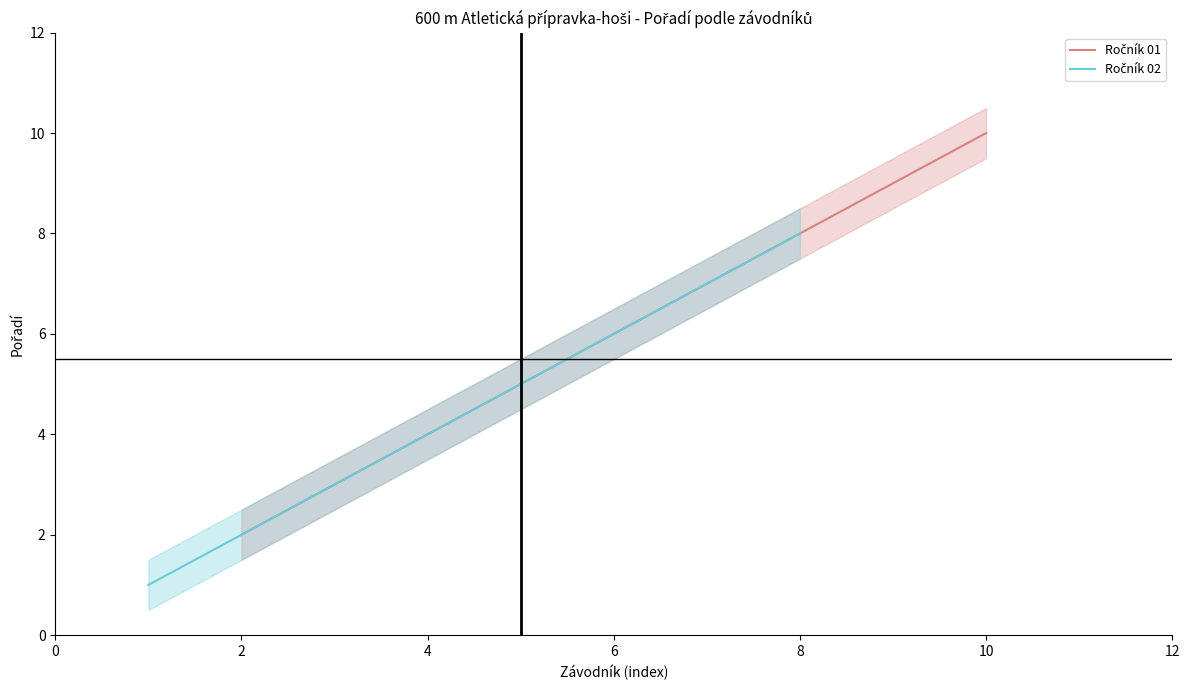

Does the chart have visible grid lines?

No